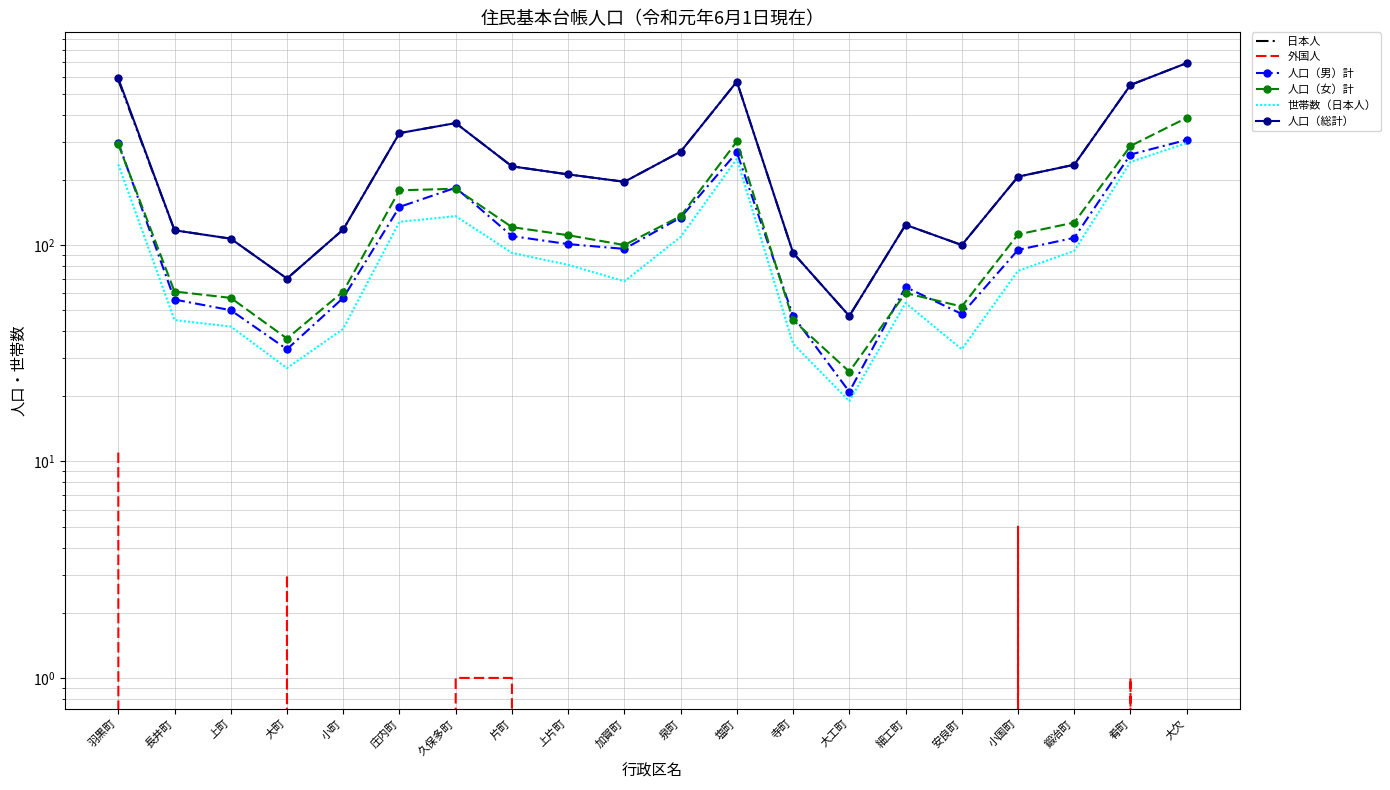

Reading left to right, transcribe all the data shown in this chart.

日本人: 羽黒町=578	長井町=117	上町=107	大町=70	小町=118	庄内町=329	久保多町=366	片町=231	上片町=212	加賀町=196	泉町=270	塩町=569	寺町=92	大工町=47	細工町=124	安良町=100	小国町=207	鍛冶町=235	肴町=549	大欠=693
外国人: 羽黒町=11	長井町=0	上町=0	大町=3	小町=0	庄内町=0	久保多町=1	片町=1	上片町=0	加賀町=0	泉町=0	塩町=0	寺町=0	大工町=0	細工町=0	安良町=0	小国町=5	鍛冶町=0	肴町=1	大欠=0
人口（男）計: 羽黒町=297	長井町=56	上町=50	大町=33	小町=57	庄内町=150	久保多町=184	片町=110	上片町=101	加賀町=96	泉町=134	塩町=268	寺町=47	大工町=21	細工町=64	安良町=48	小国町=95	鍛冶町=108	肴町=262	大欠=306
人口（女）計: 羽黒町=292	長井町=61	上町=57	大町=37	小町=61	庄内町=179	久保多町=182	片町=121	上片町=111	加賀町=100	泉町=136	塩町=301	寺町=45	大工町=26	細工町=60	安良町=52	小国町=112	鍛冶町=127	肴町=287	大欠=387
世帯数（日本人）: 羽黒町=236	長井町=45	上町=42	大町=27	小町=41	庄内町=128	久保多町=136	片町=92	上片町=81	加賀町=68	泉町=109	塩町=250	寺町=35	大工町=19	細工町=54	安良町=33	小国町=76	鍛冶町=94	肴町=242	大欠=296
人口（総計）: 羽黒町=589	長井町=117	上町=107	大町=70	小町=118	庄内町=329	久保多町=366	片町=231	上片町=212	加賀町=196	泉町=270	塩町=569	寺町=92	大工町=47	細工町=124	安良町=100	小国町=207	鍛冶町=235	肴町=549	大欠=693